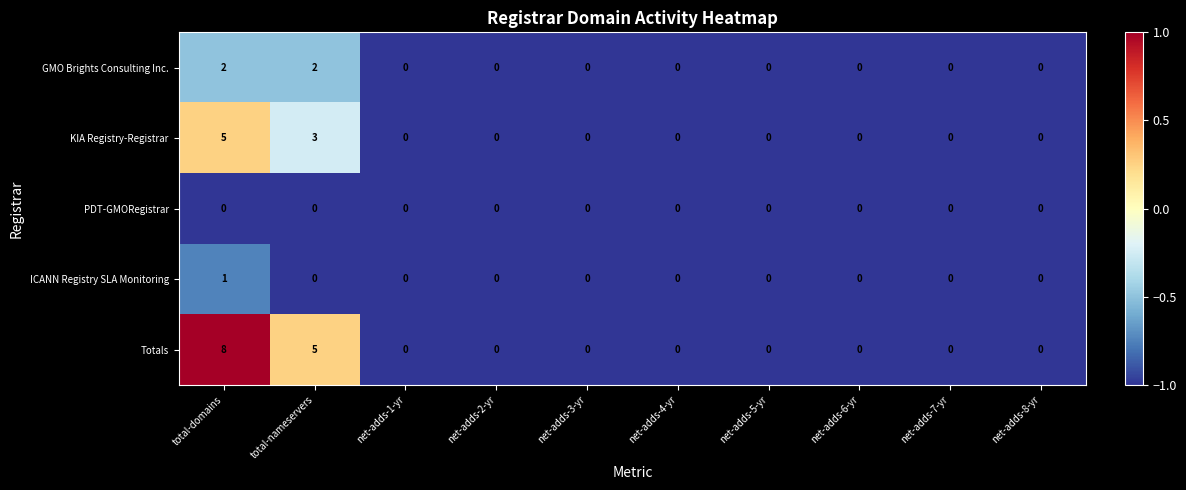

At which label is KIA Registry-Registrar closest to 2?

total-nameservers